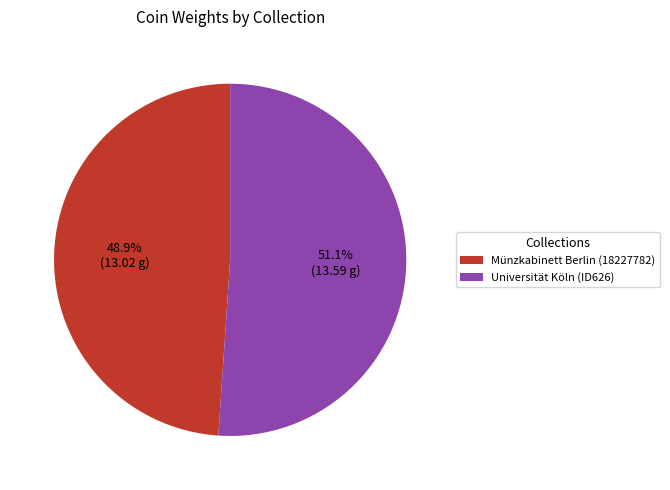

Is Münzkabinett Berlin (18227782) the majority of the pie?

No